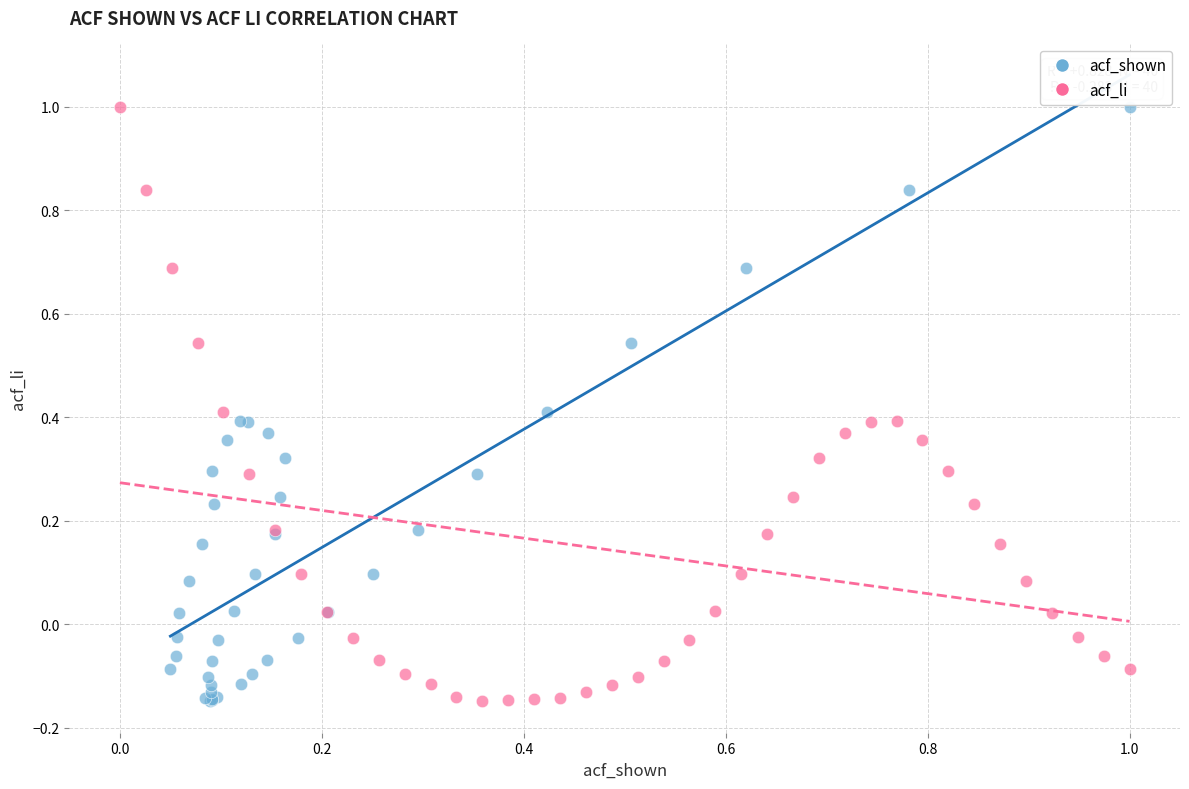

What are all the series names shown in the legend?

acf_shown, acf_li